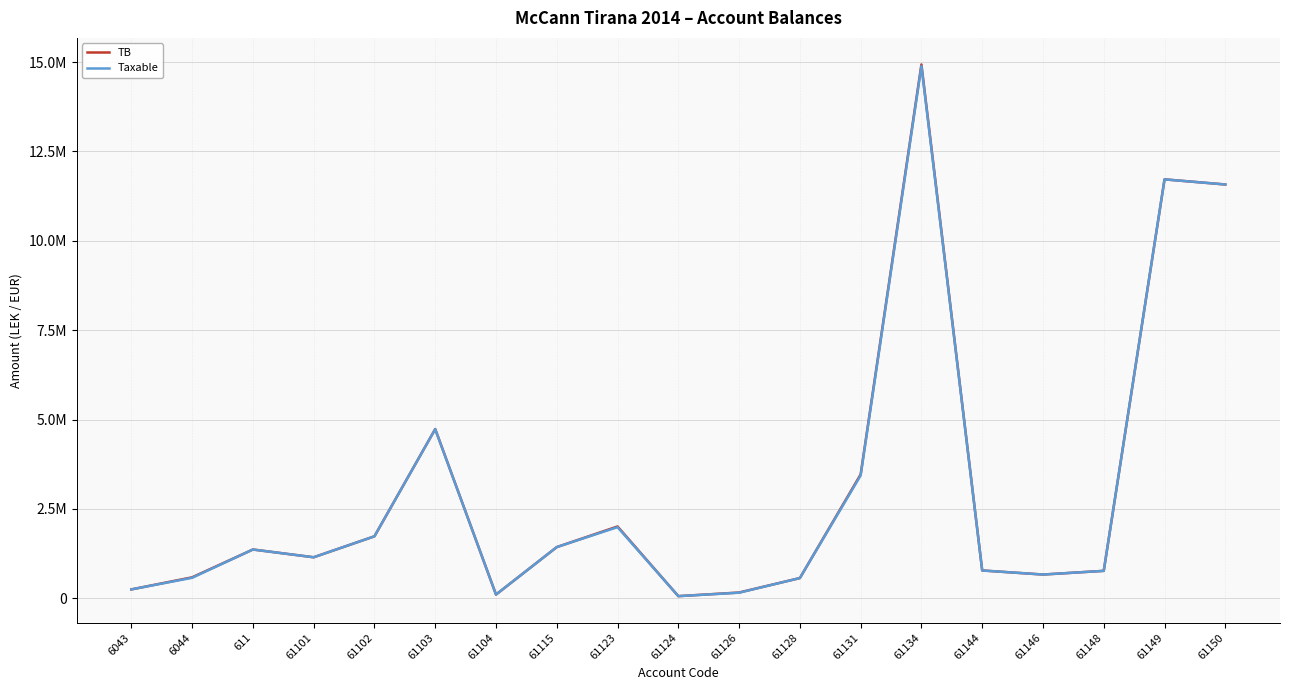

Which series changed the most between 61128 and 61150?

TB